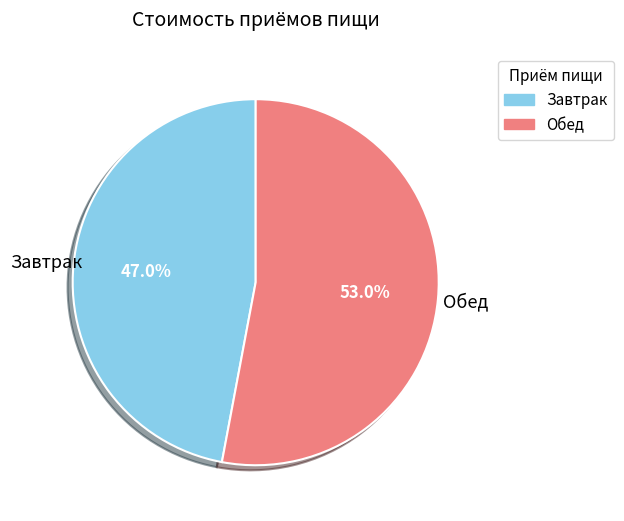

To the nearest percent, what is the difference between the Завтрак and Обед slice percentages?

6%